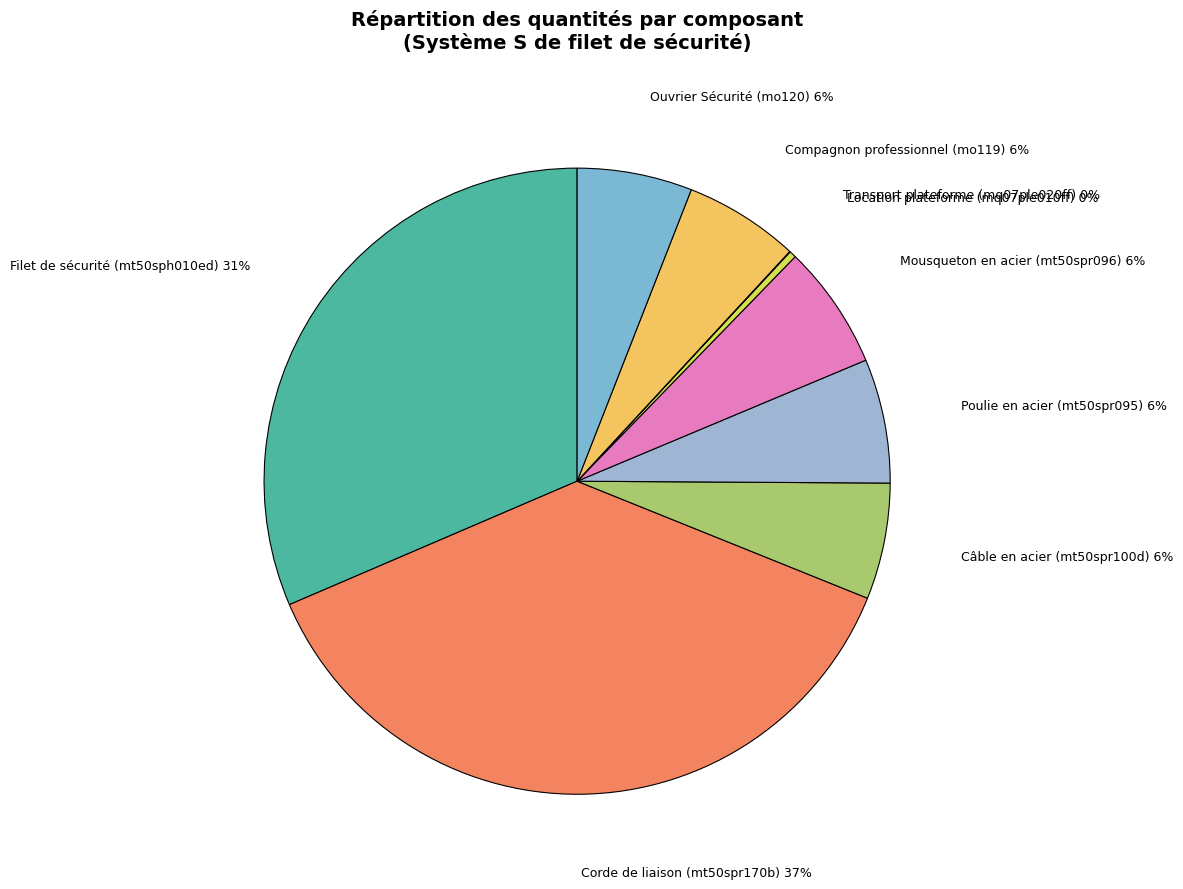

The Filet de sécurité (mt50sph010ed) slice represents 45% of the pie. True or false?

False